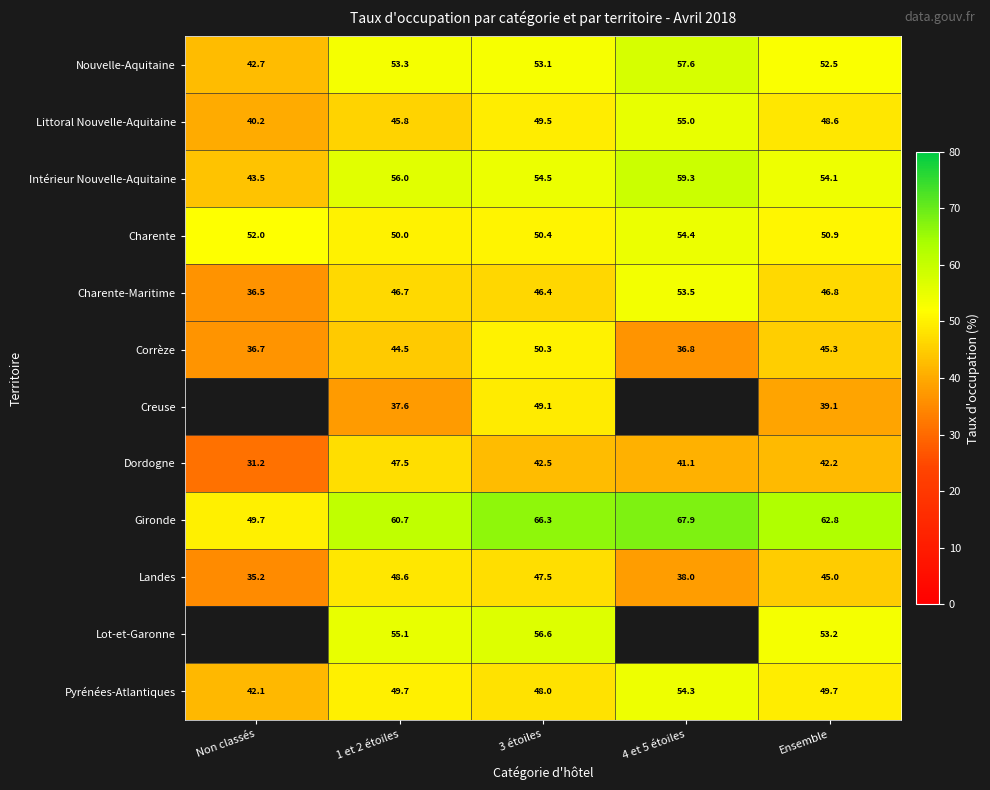

Is the value of Landes at 1 et 2 étoiles greater than the value of Charente-Maritime at 1 et 2 étoiles?

Yes